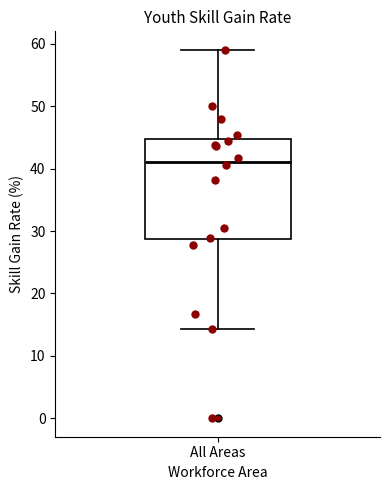

Transcribe this box plot: give where the median line is, the range the box spans, and where the two whiskers end, as read against the y-axis. The values are not printed on the chart, so give them approximately, as read against the axis.

median 41, box 29 to 45, whiskers 14 to 59